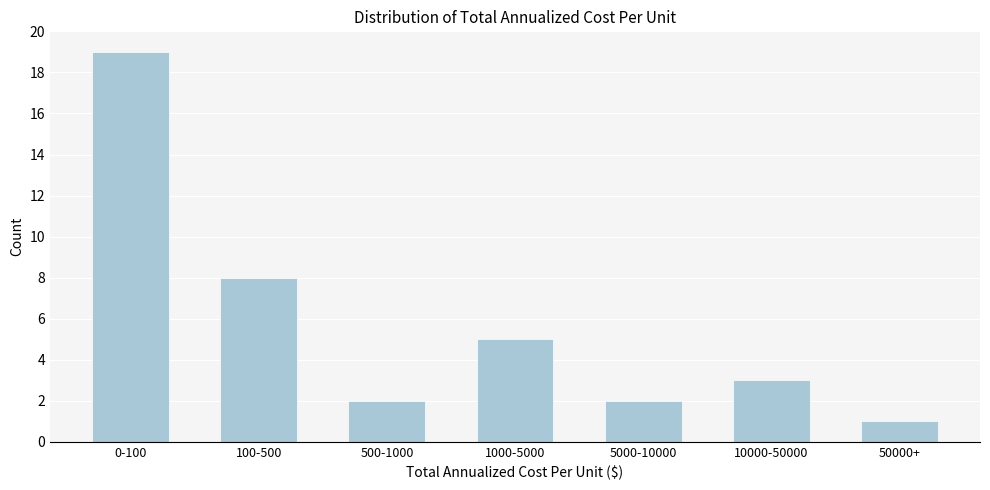

Reading left to right, extract all data points from this chart.

0-100=19	100-500=8	500-1000=2	1000-5000=5	5000-10000=2	10000-50000=3	50000+=1